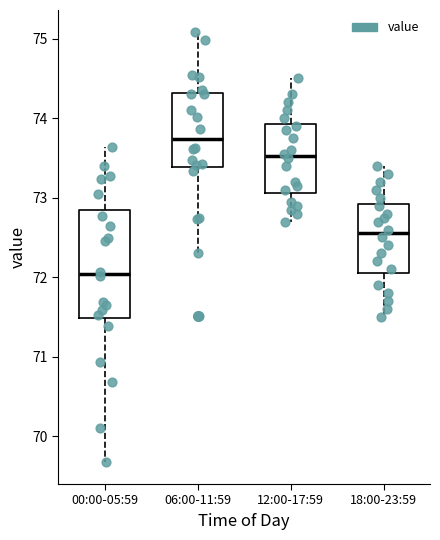

Where does the median line of the box for 18:00-23:59 sit on the y-axis? The values are not printed on the chart, so give them approximately, as read against the axis.

72.6